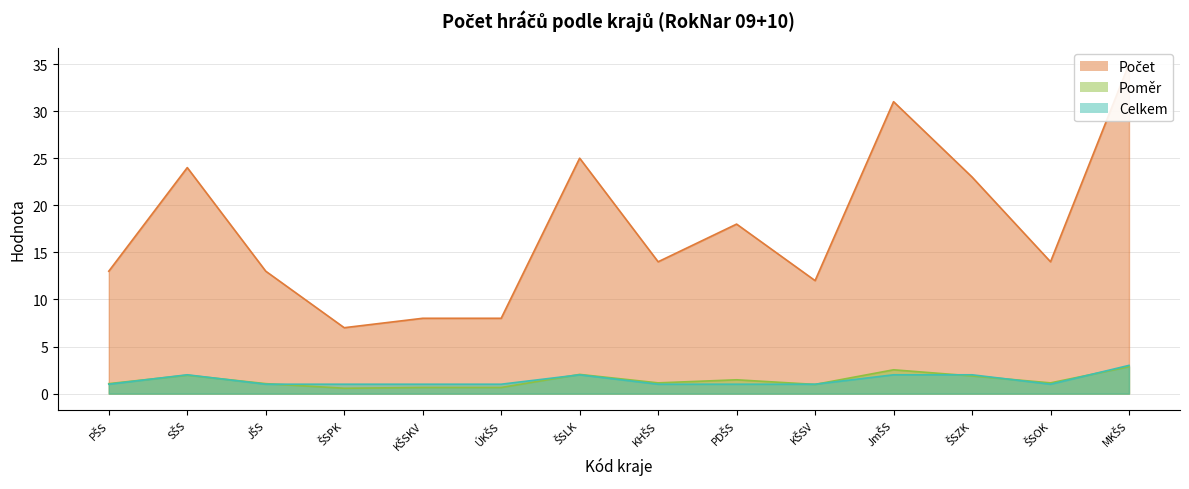

The Poměr series shows 0.6 at ŠSPK. True or false?

True